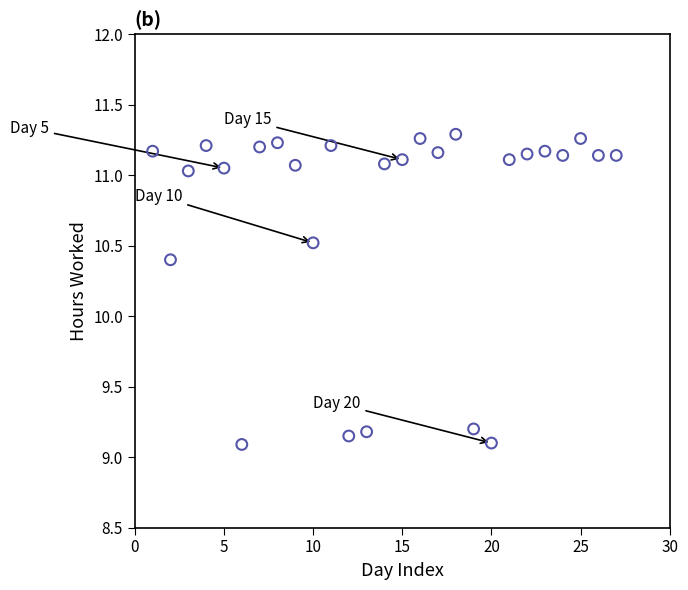

What Y value in the scatter plot is closest to 10?

10.4